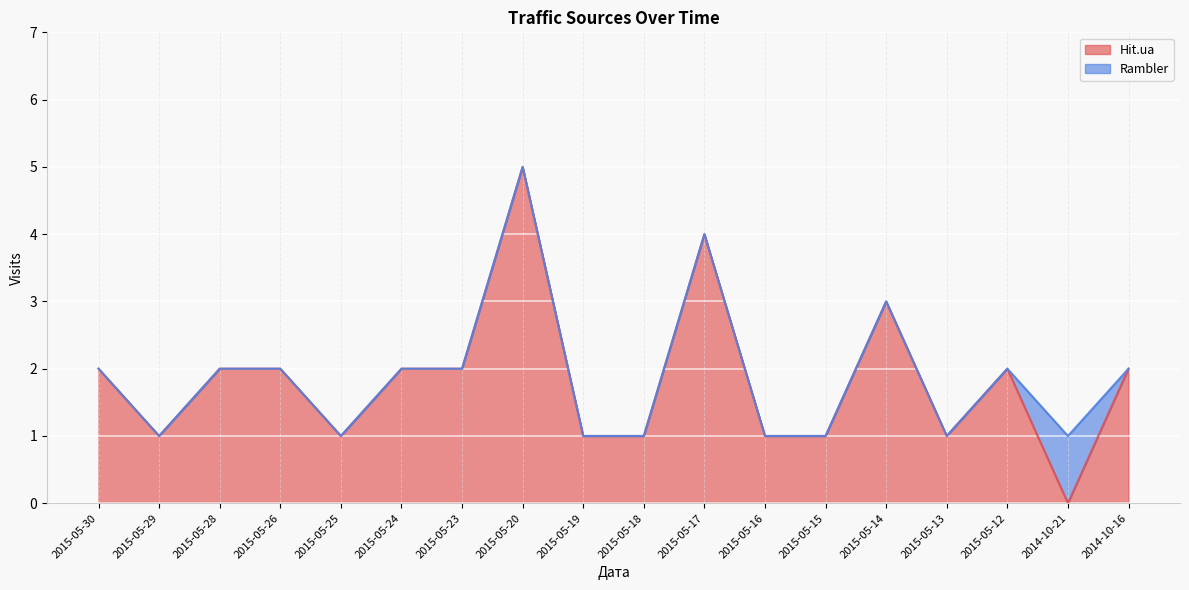

What position from the left is 2015-05-28?

3